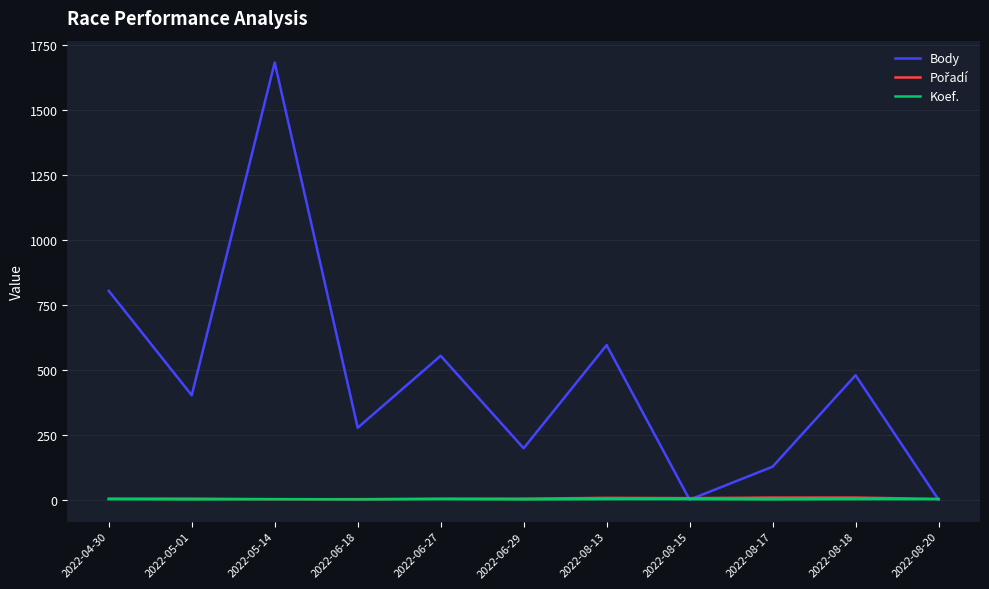

Where is Body nearest to the value 841?

2022-04-30